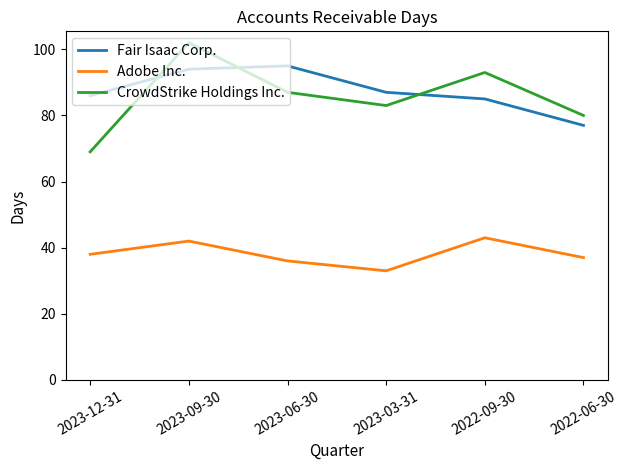

What is the greatest value displayed?

102